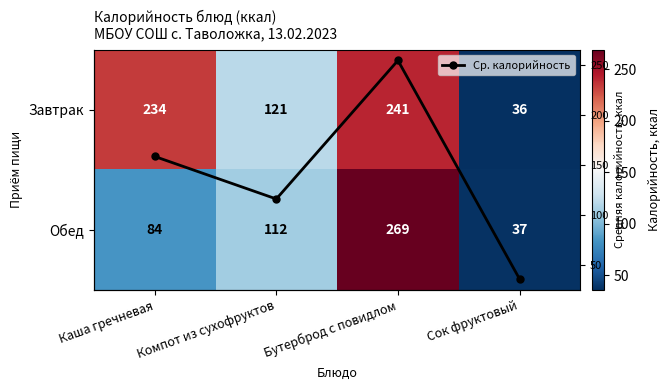

Which category has the highest value in the Обед series?

Бутерброд с повидлом